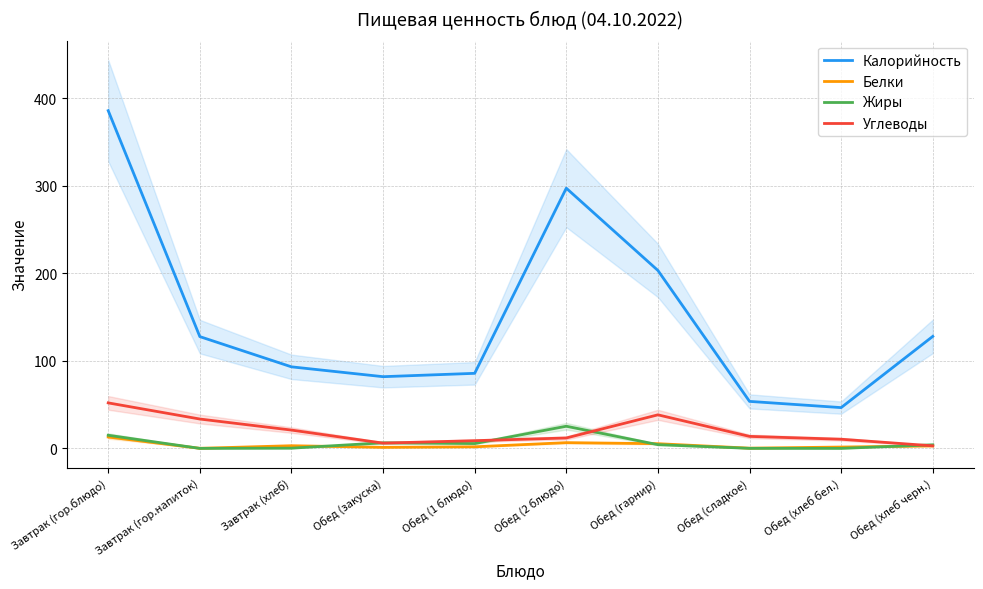

At which category does Углеводы reach its first local peak?

Обед (гарнир)